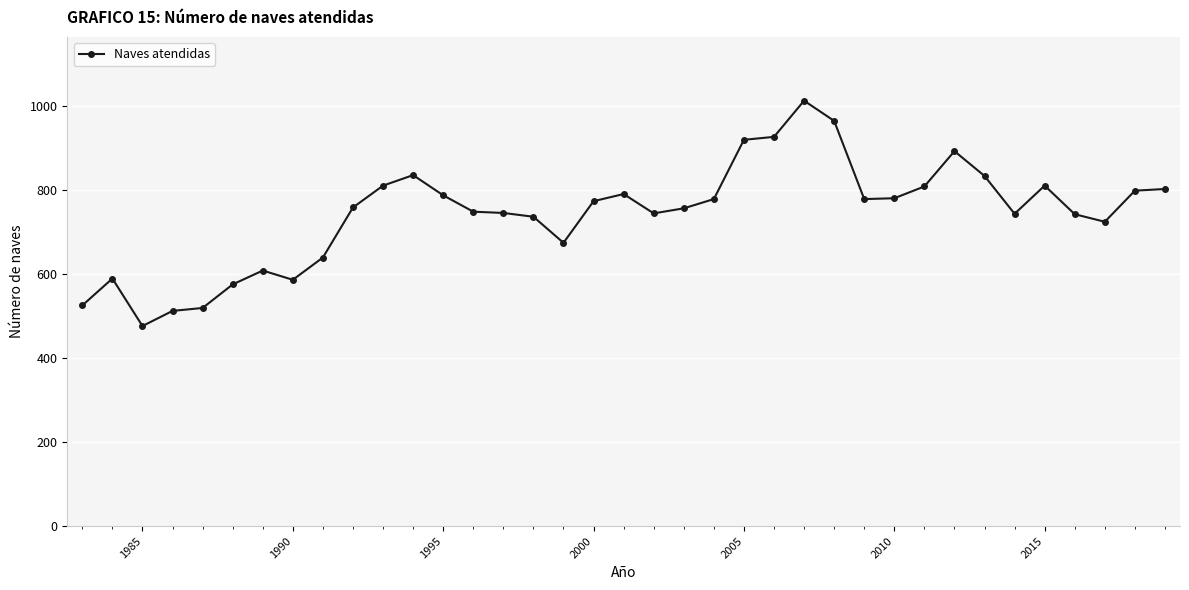

True or false: the data has more than 0 interior local peaks.

True